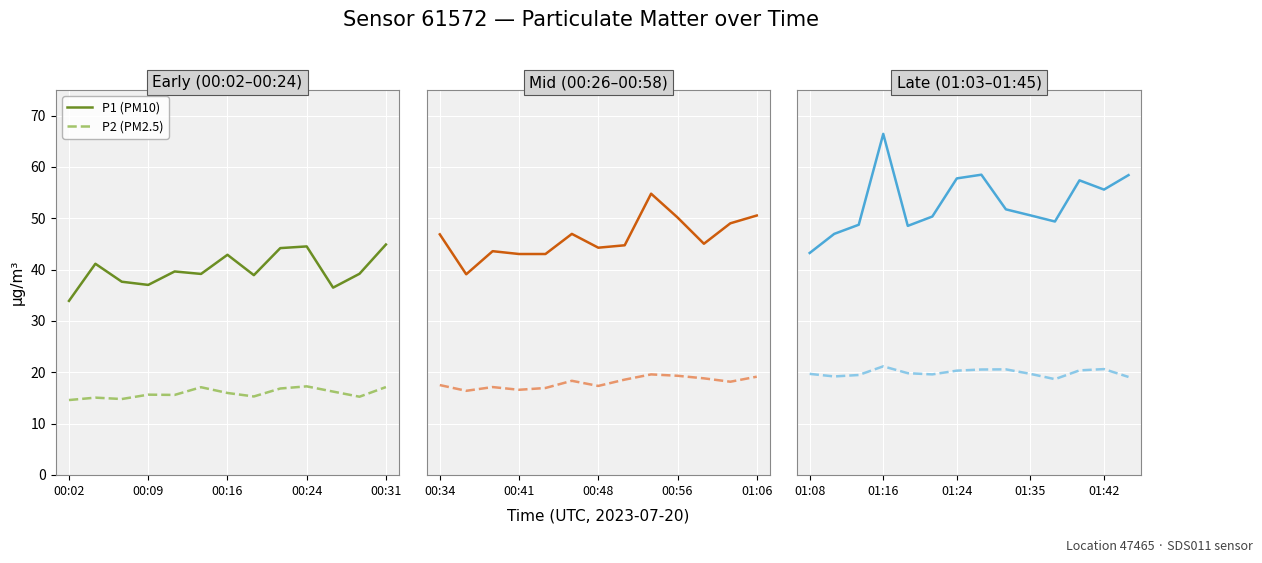

What is the label of the 1st point from the left?

01:08